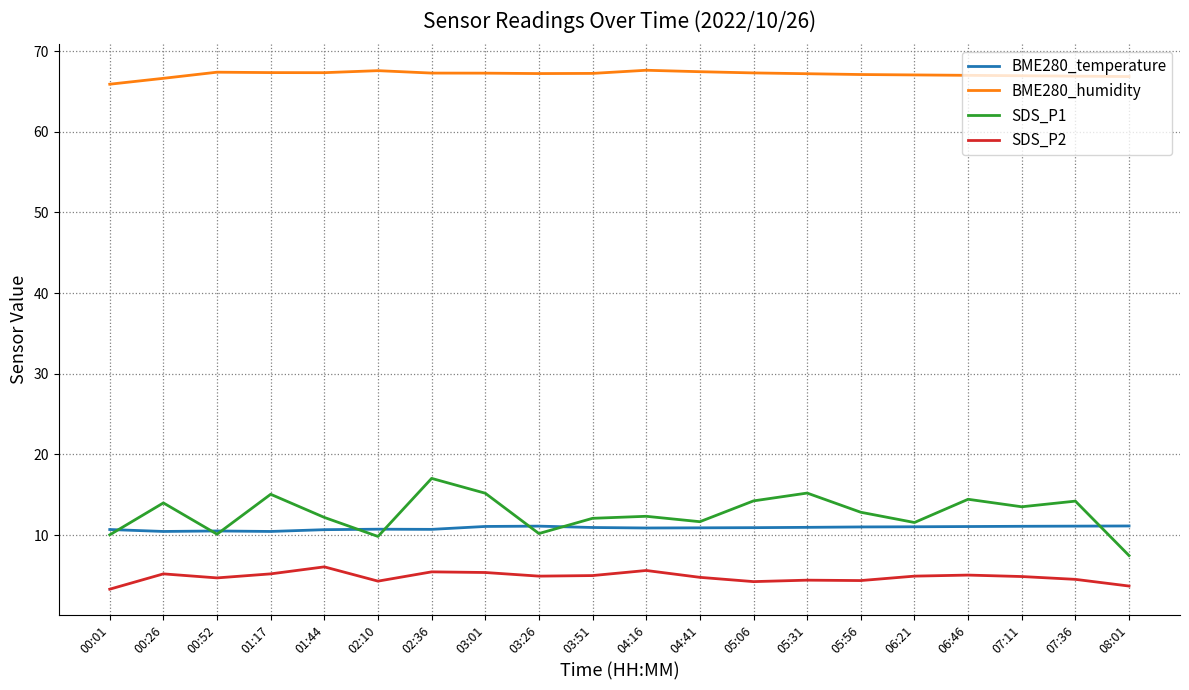

Does the chart display data point markers on the line(s)?

No